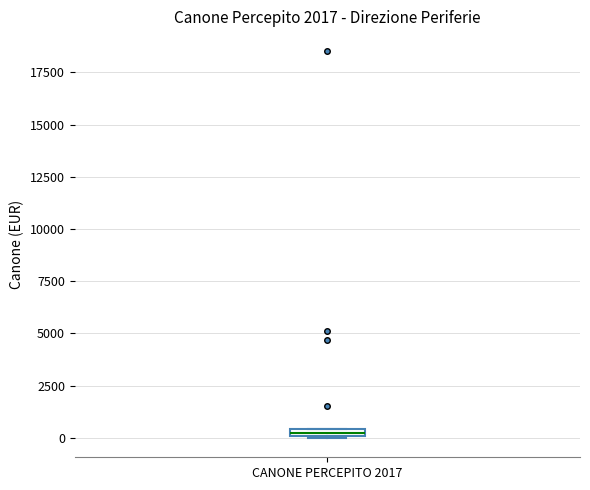

Where is the lower edge of the box for CANONE PERCEPITO 2017 on the y-axis? The values are not printed on the chart, so give them approximately, as read against the axis.

0